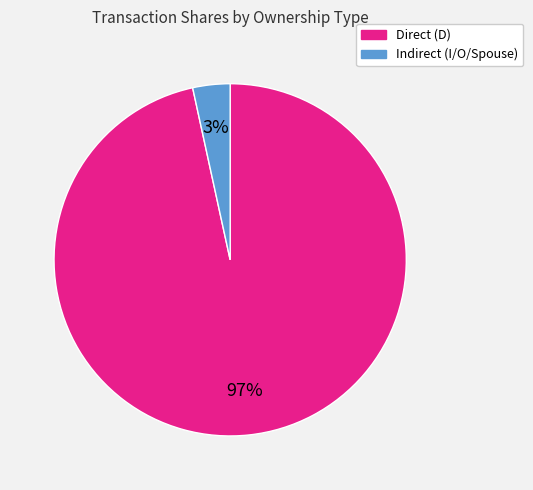

Is there any slice that represents more than half of the pie?

Yes